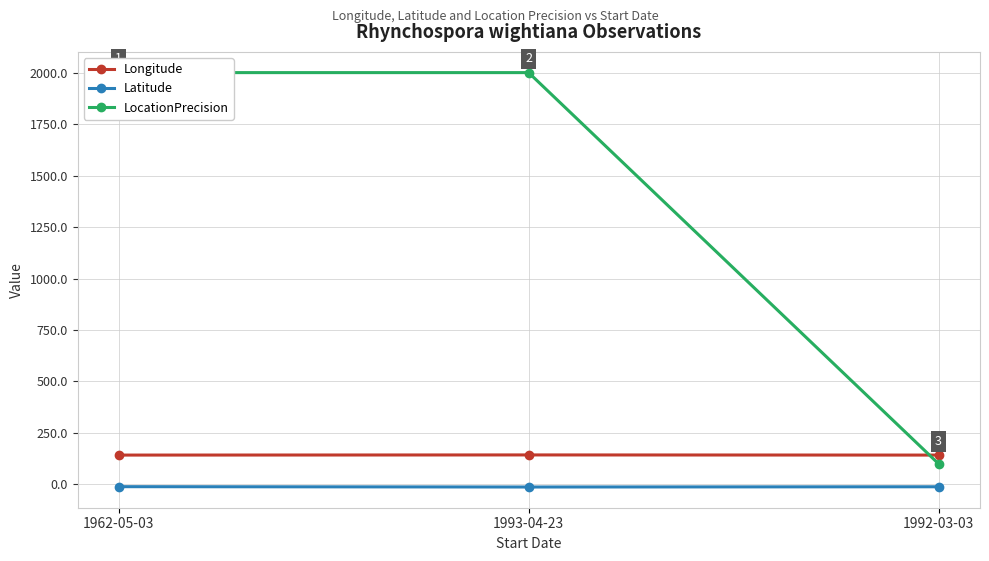

Is it true that Longitude equals 143.2 at 1993-04-23?

True